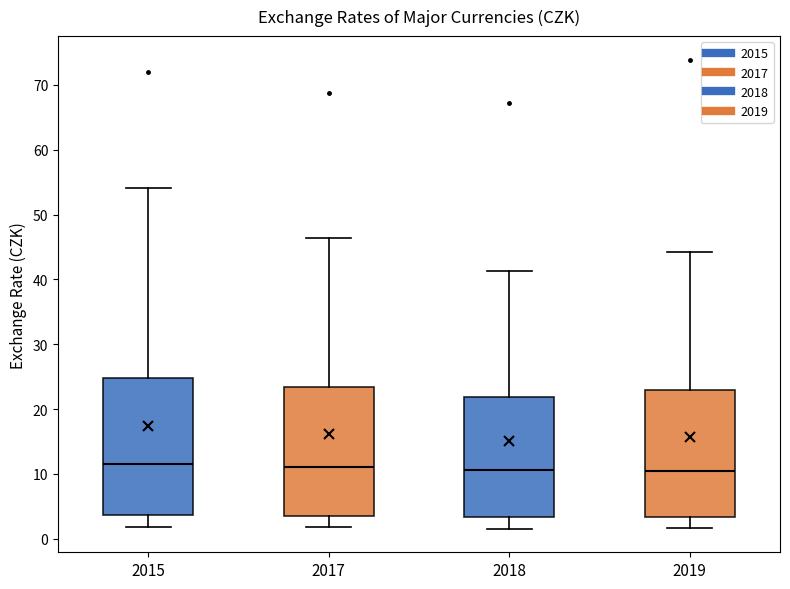

Reading left to right, transcribe this box plot: for each box, give where its median line is, the range the box spans, and where its two whiskers end, as read against the y-axis. The values are not printed on the chart, so give them approximately, as read against the axis.

2015: median 12, box 4 to 25, whiskers 2 to 54
2017: median 11, box 4 to 23, whiskers 2 to 46
2018: median 11, box 3 to 22, whiskers 2 to 41
2019: median 11, box 3 to 23, whiskers 2 to 44